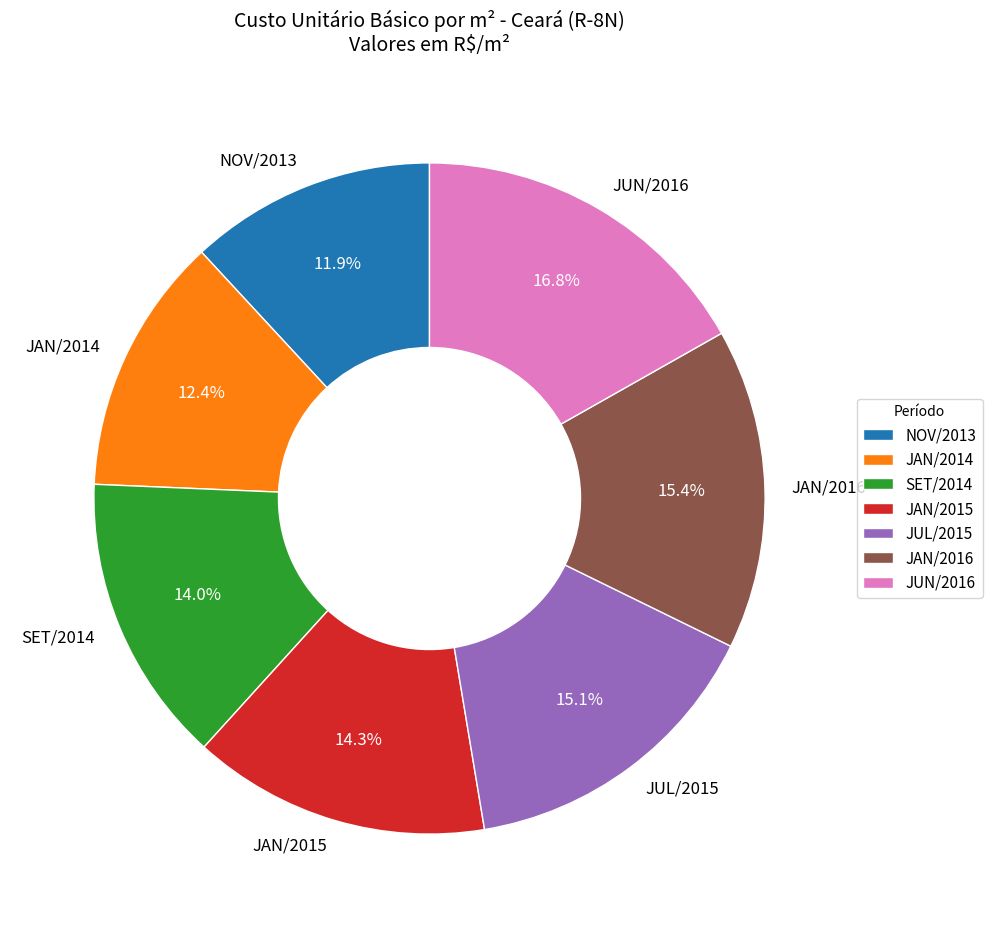

To the nearest percent, what is the difference between the largest and smallest slice percentages?

5%